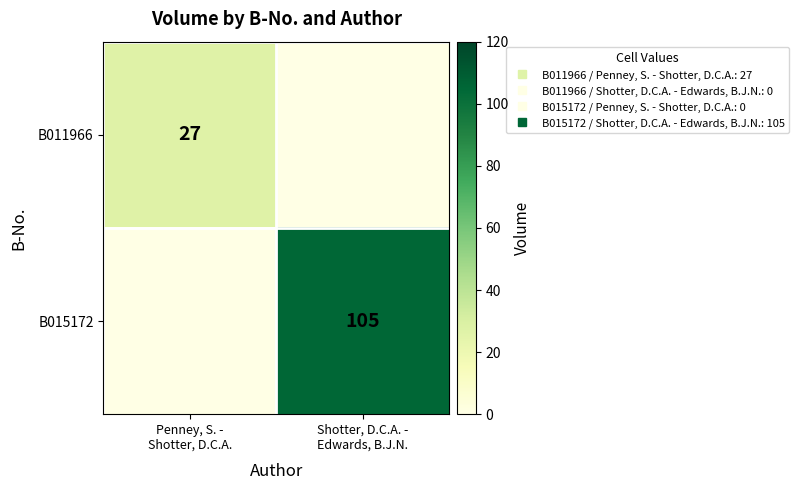

Rank the series by their average value, from highest to lowest.

B015172, B011966